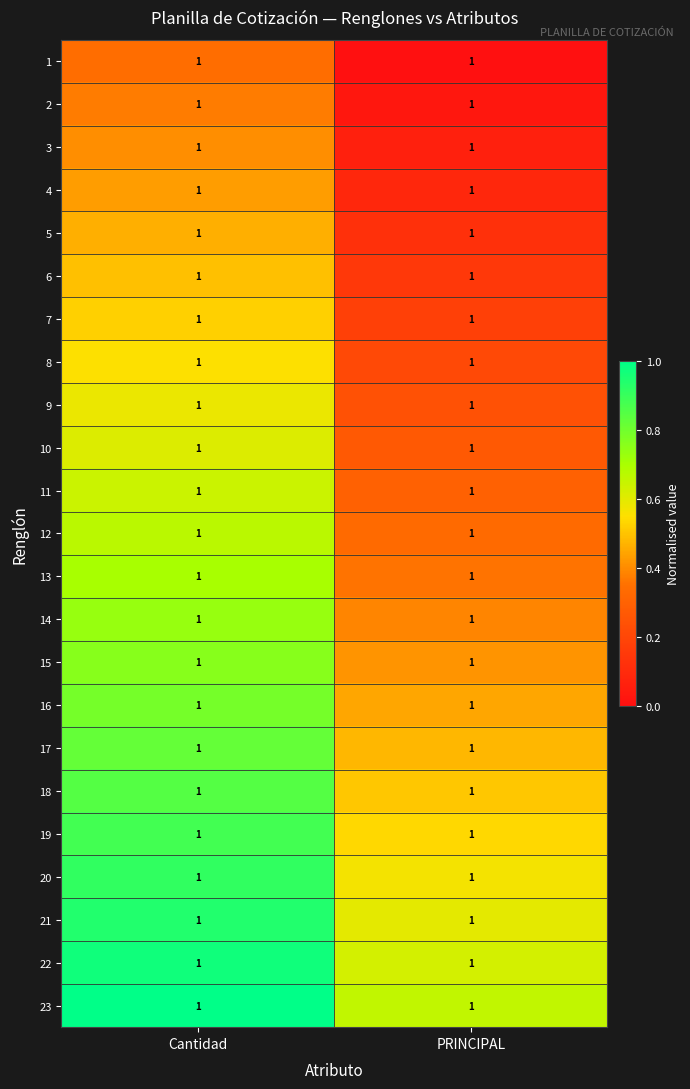

At how many categories does at least one series exceed 0?

2